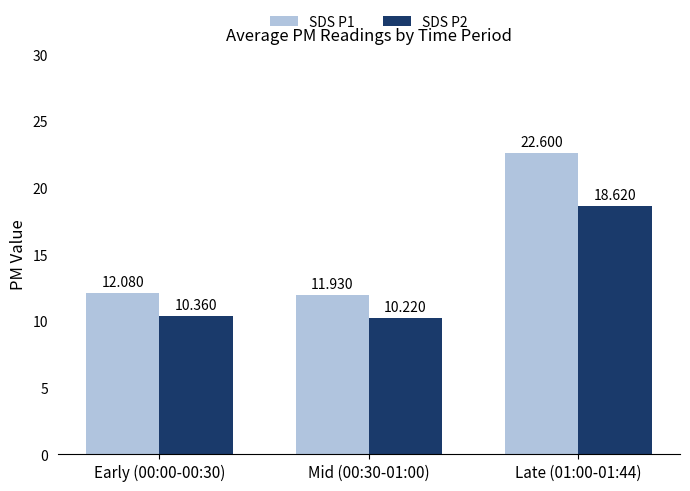

The SDS P1 series shows 18.5 at Early (00:00-00:30). True or false?

False